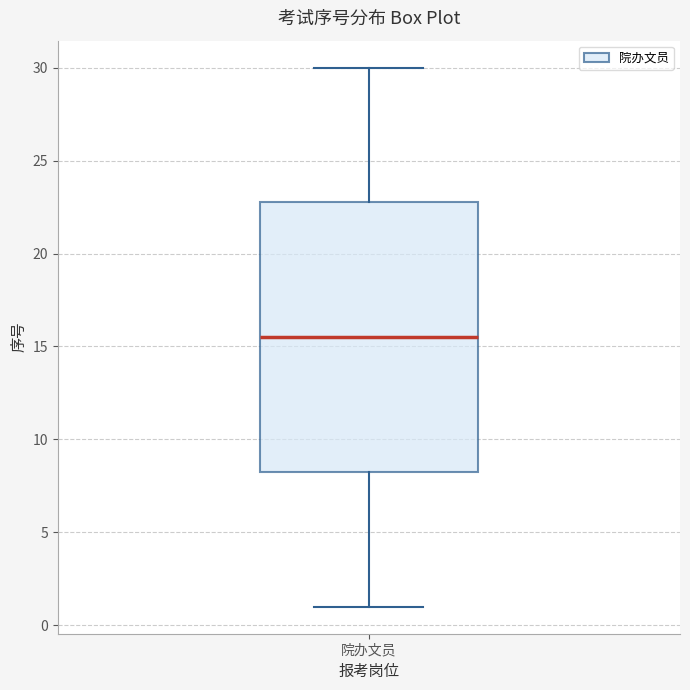

Read this box plot against the y-axis: the position of the median line, the range covered by the box, and the ends of both whiskers. The values are not printed on the chart, so give them approximately, as read against the axis.

median 15.5, box 8.5 to 23.0, whiskers 1.0 to 30.0